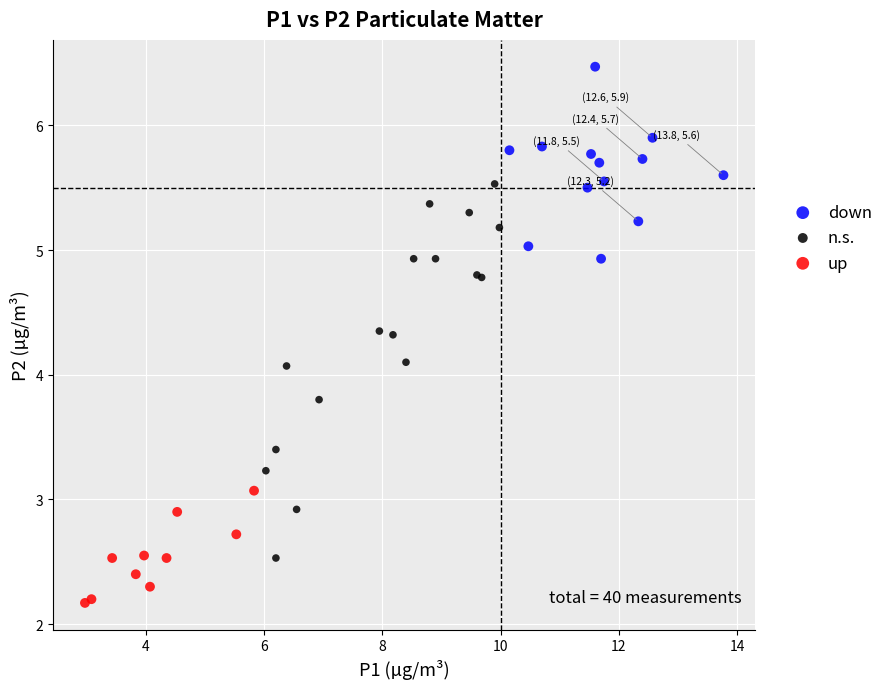

Which series reaches the maximum Y coordinate?

down